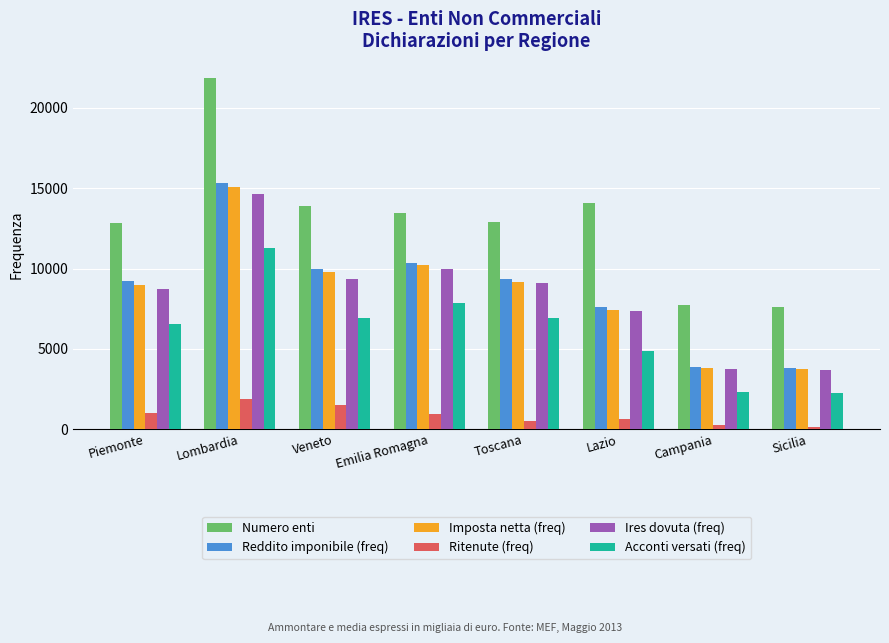

Which series has the largest range (max minus min)?

Numero enti